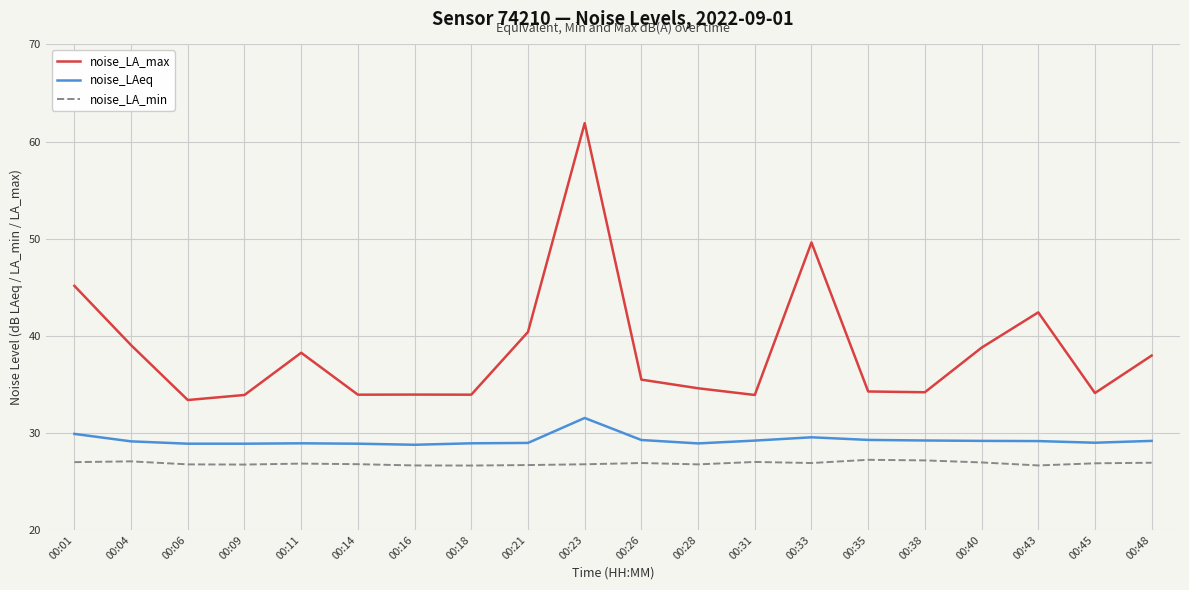

The noise_LAeq series shows 17.0 at 00:35. True or false?

False